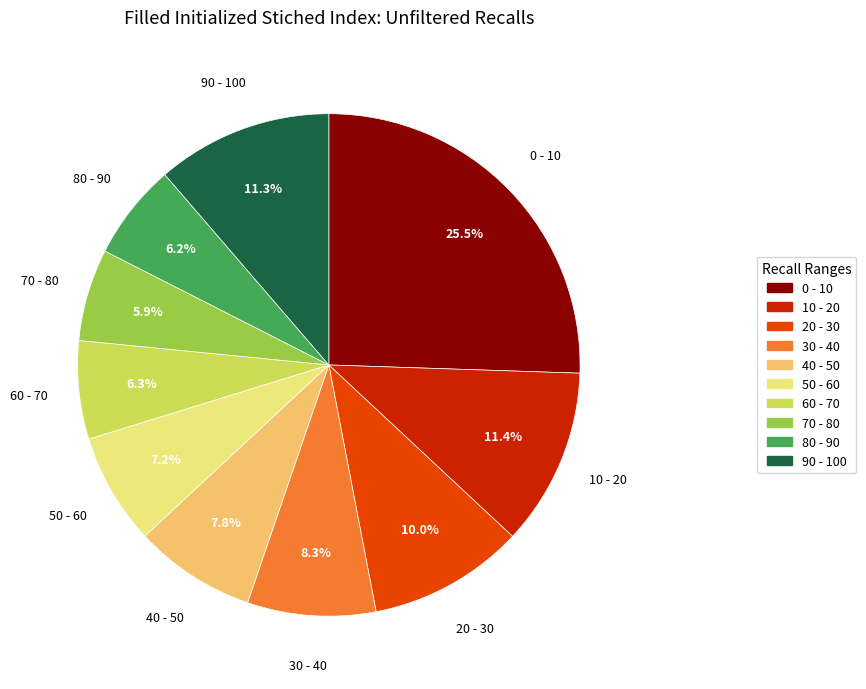

Which category has the biggest portion of the pie?

0 - 10